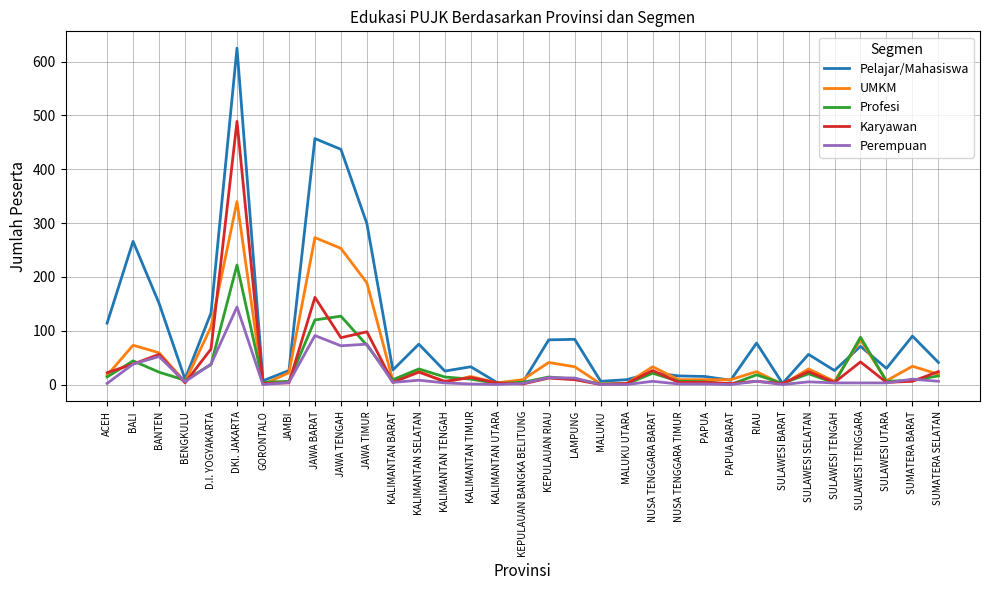

What is the total value across all series at SUMATERA BARAT?

148